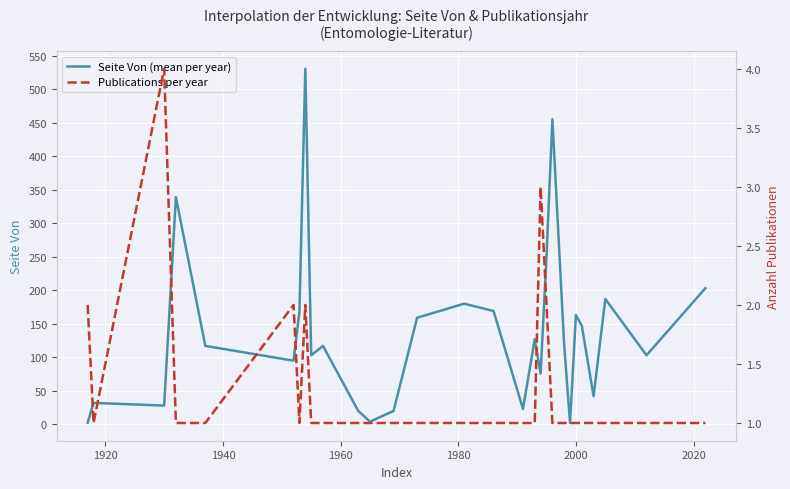

How many interior local peaks does the Publications per year series have?

4